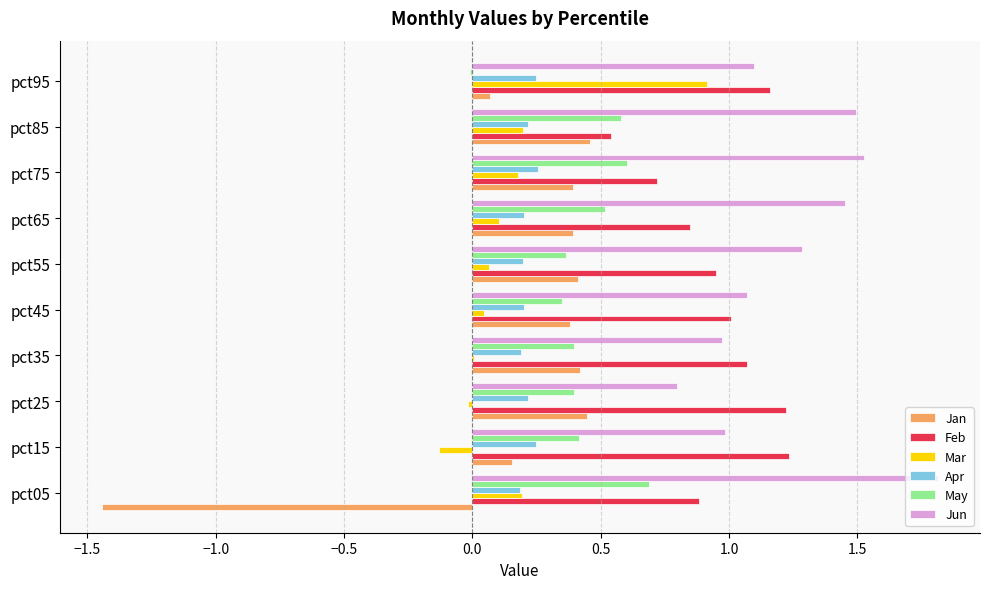

Where is May nearest to the value 0?

pct95